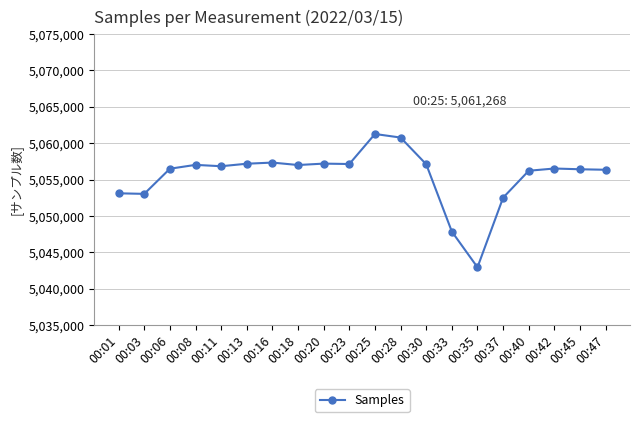

What is the average value?

5055518